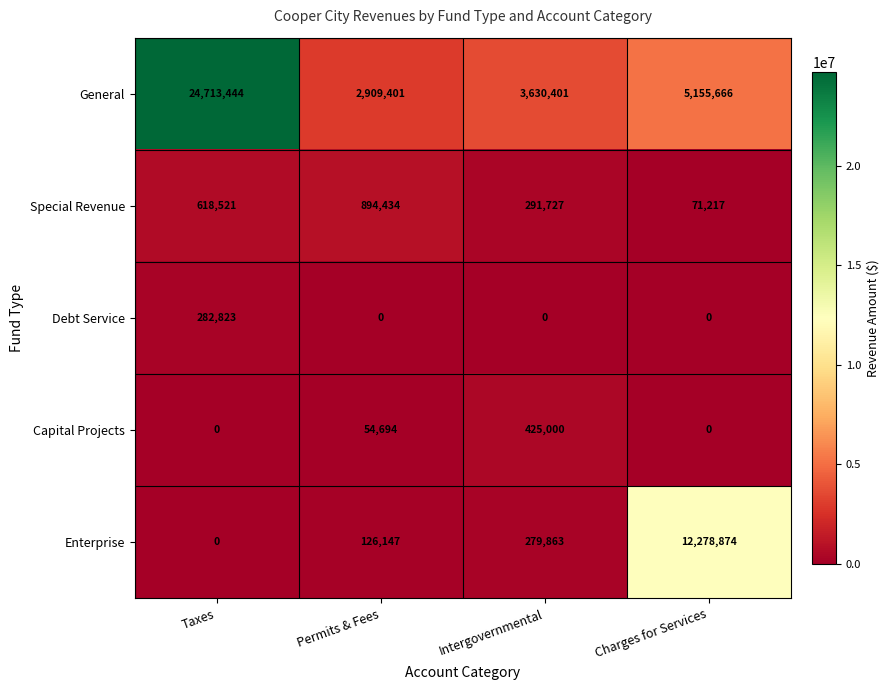

Rank the categories by Special Revenue value from lowest to highest.

Charges for Services, Intergovernmental, Taxes, Permits & Fees